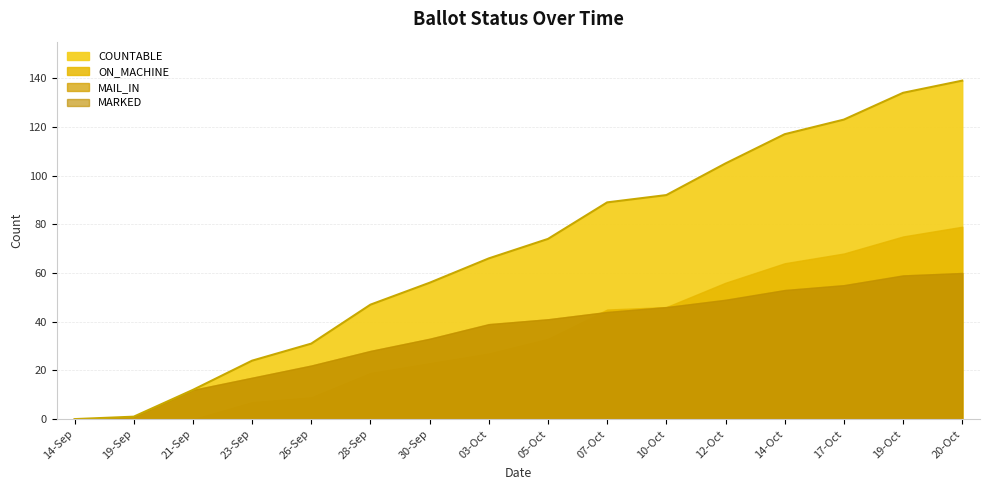

List the labels in order of COUNTABLE value, largest first.

20-Oct, 19-Oct, 17-Oct, 14-Oct, 12-Oct, 10-Oct, 07-Oct, 05-Oct, 03-Oct, 30-Sep, 28-Sep, 26-Sep, 23-Sep, 21-Sep, 19-Sep, 14-Sep